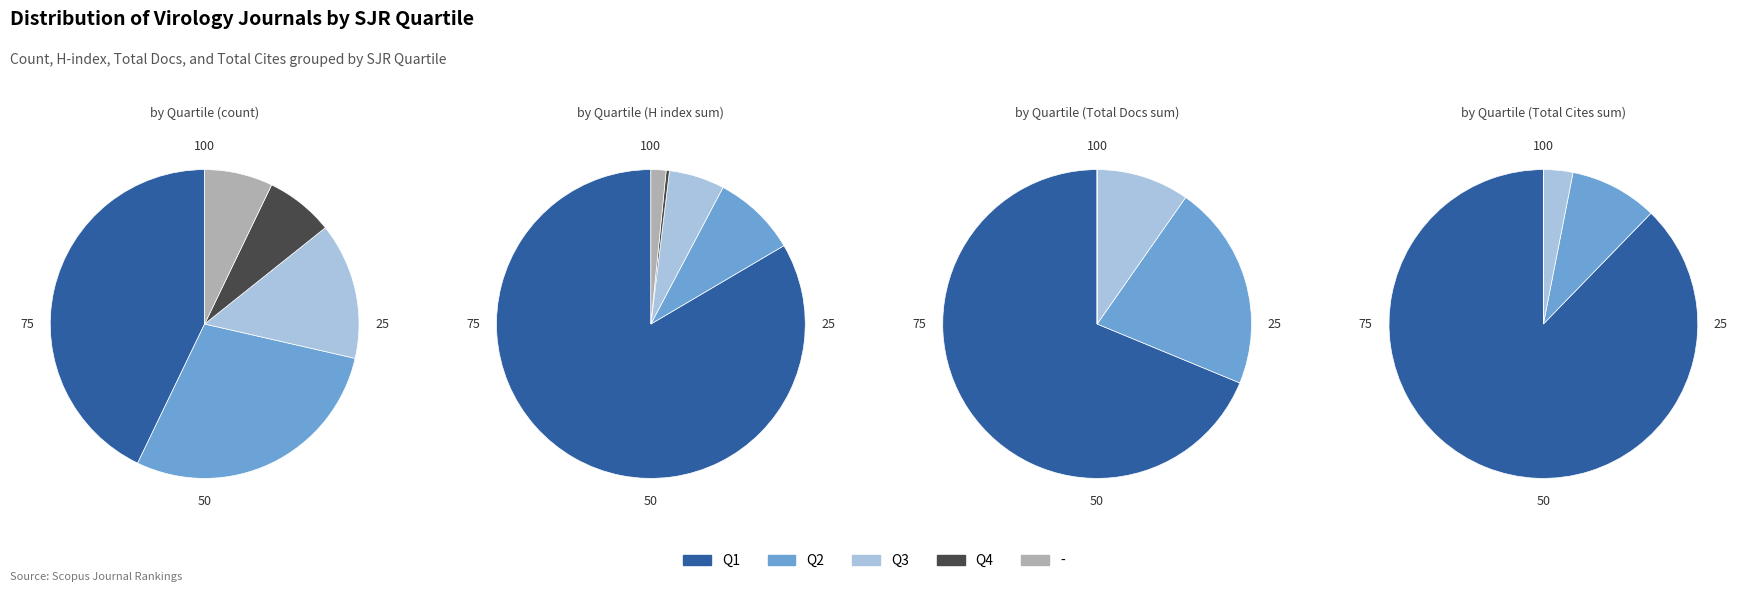

To the nearest percent, what percentage of the pie is Q4?

7%